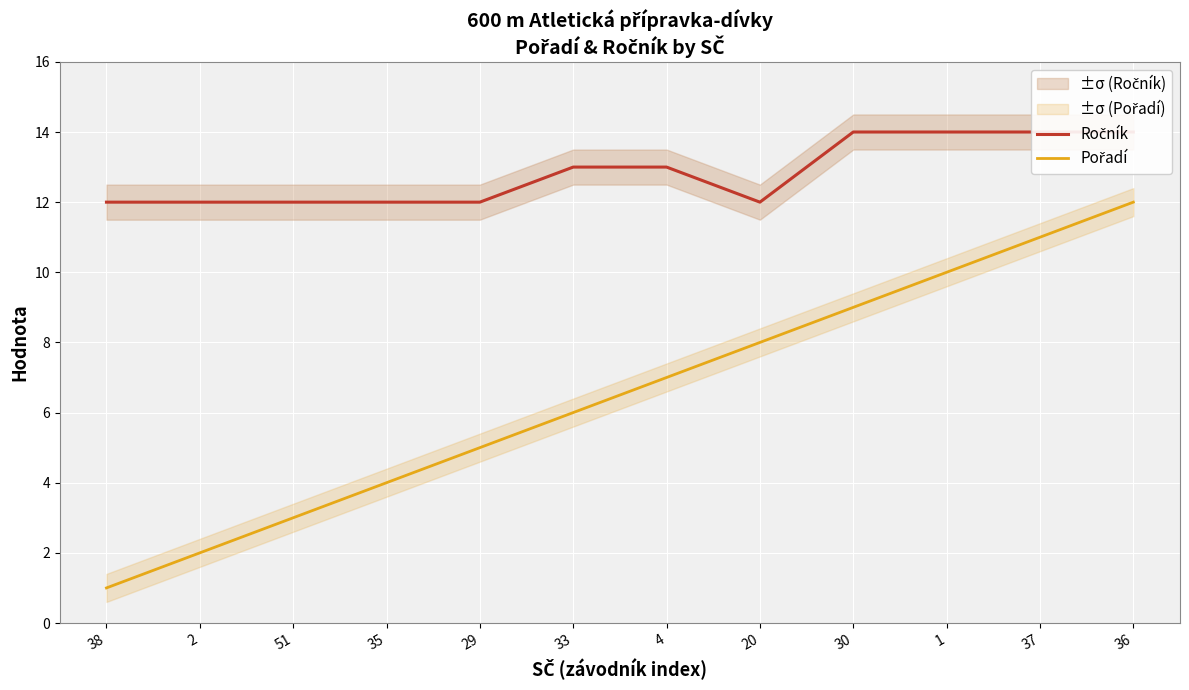

Which series has the largest range (max minus min)?

Pořadí